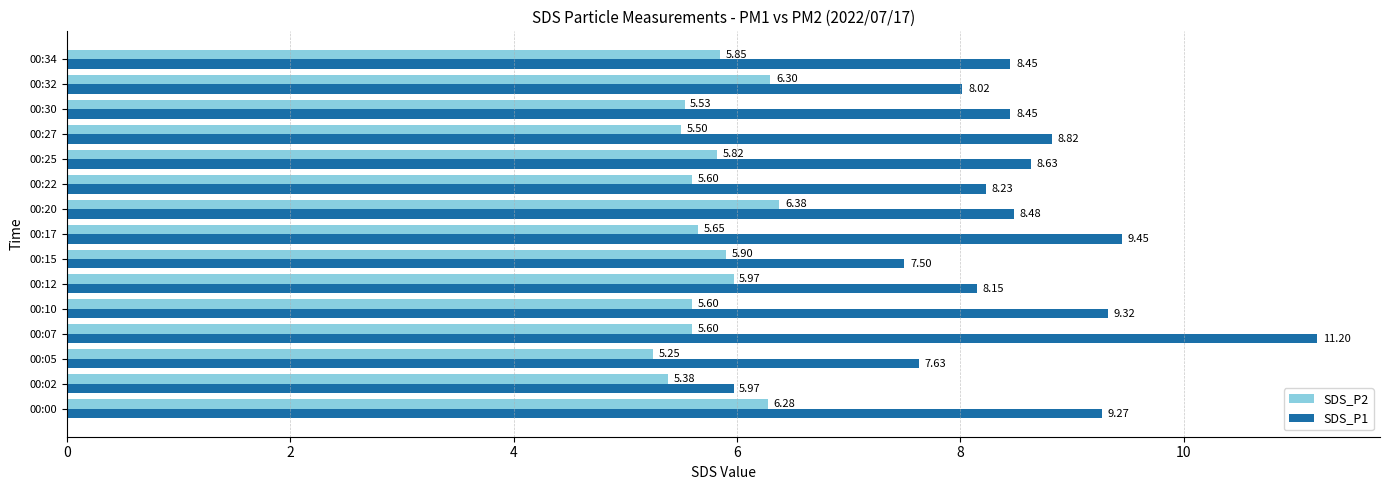

What is the spread (max minus min) of values at 00:02?

0.6